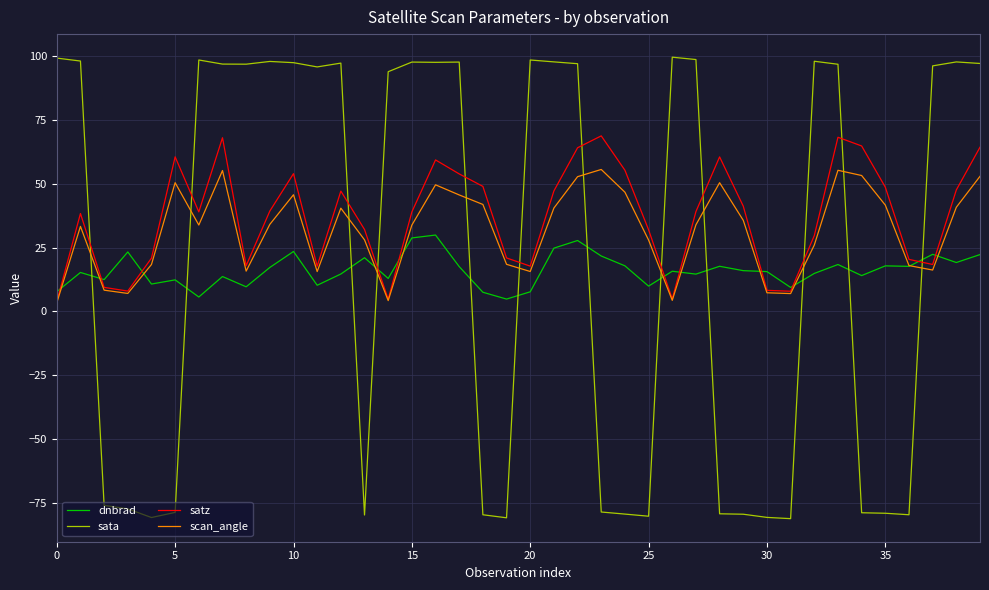

How many times do sata and scan_angle cross each other?

12